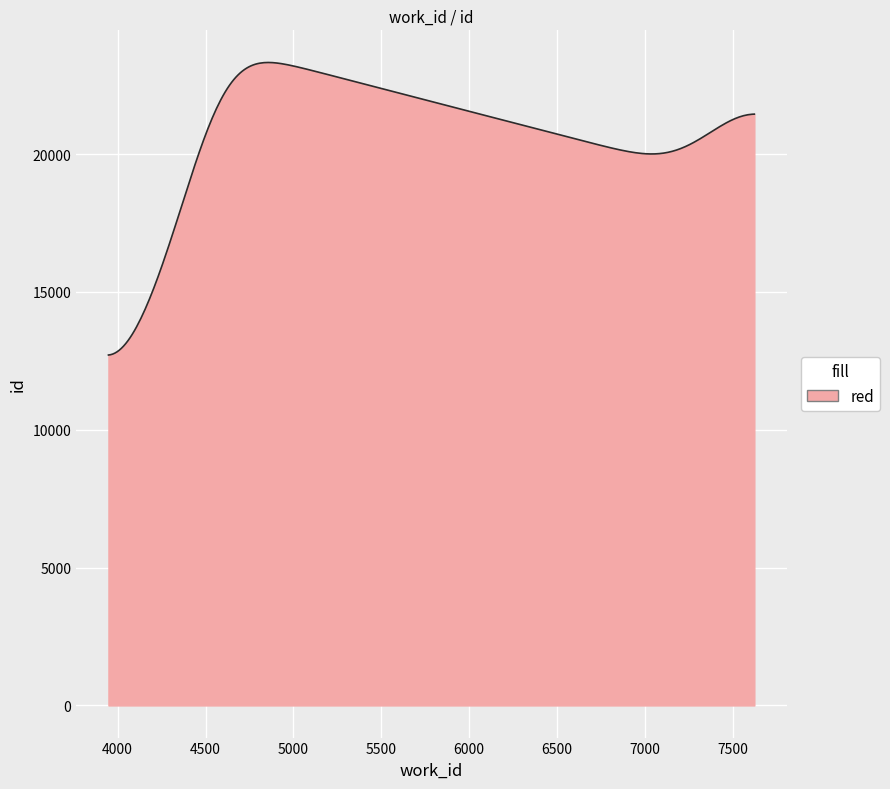

What is the difference between the maximum and minimum values?

10611.0